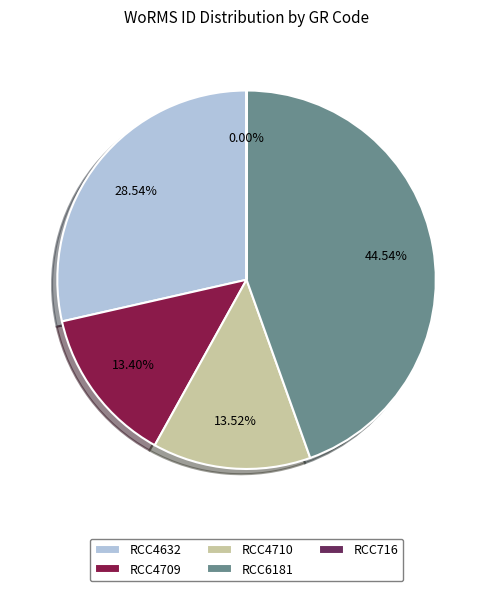

True or false: RCC4709 accounts for 2% of the total.

False